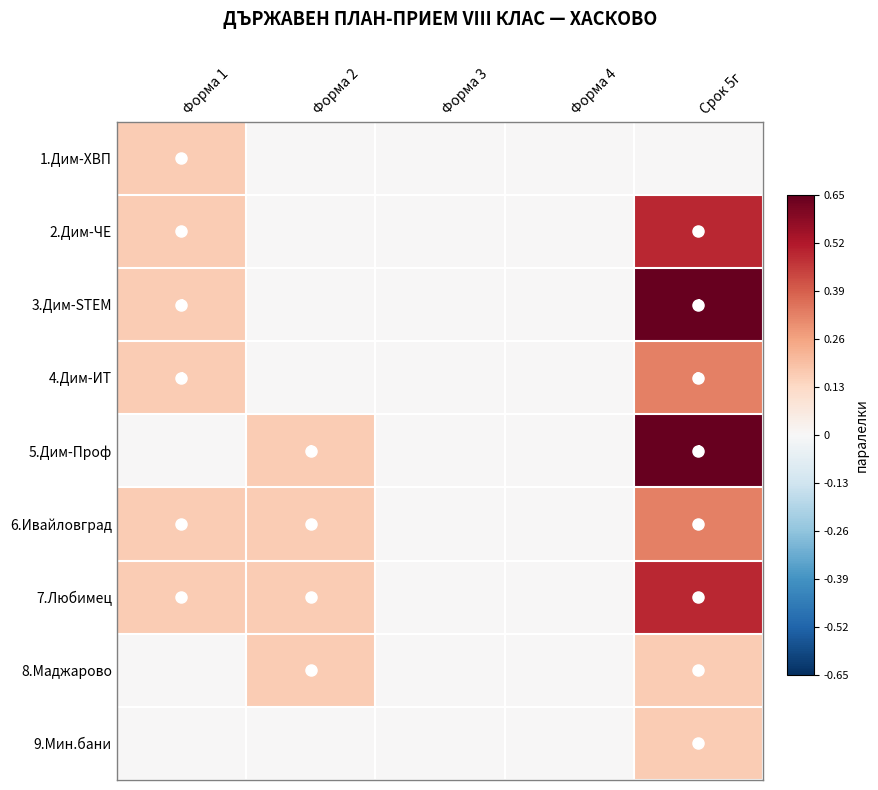

True or false: 7.Любимец has a value of 1 at Форма 1.

True